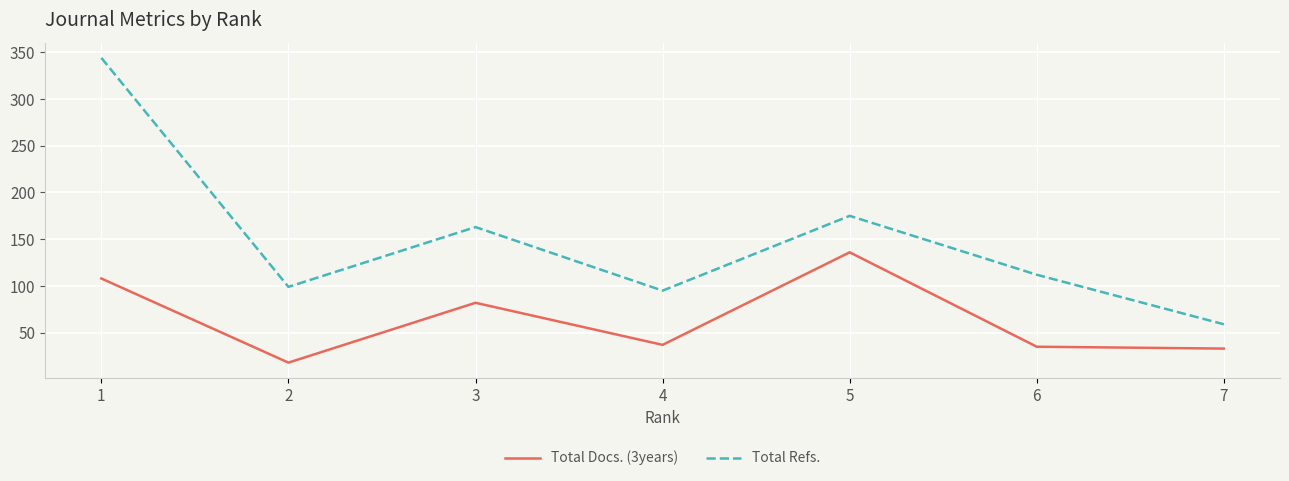

What is the sum of the Total Refs. values at 6 and 2?

211